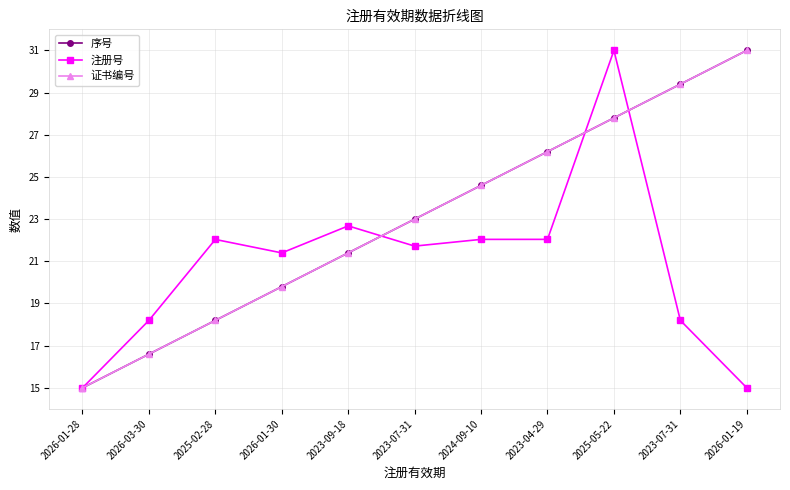

Reading right to left, extract all data points from this chart.

序号: 31.0	29.4	27.8	26.2	24.6	23.0	21.4	19.8	18.2	16.6	15.0
注册号: 15.0	18.2	31.0	22.0	22.0	21.7	22.7	21.4	22.0	18.2	15.0
证书编号: 31.0	29.4	27.8	26.2	24.6	23.0	21.4	19.8	18.2	16.6	15.0